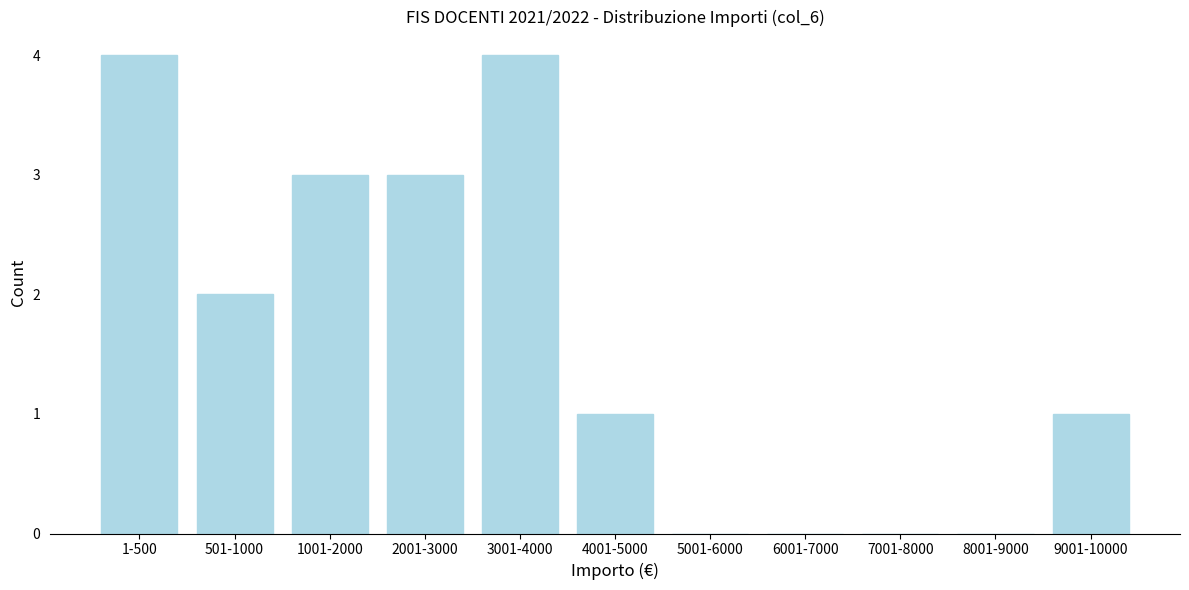

Reading left to right, list all the values displayed in this chart.

1-500=4	501-1000=2	1001-2000=3	2001-3000=3	3001-4000=4	4001-5000=1	5001-6000=0	6001-7000=0	7001-8000=0	8001-9000=0	9001-10000=1